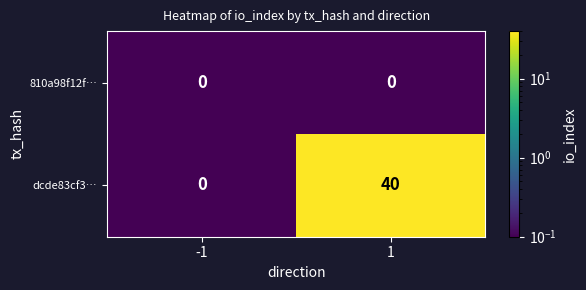

Count the number of data series in this chart.

2